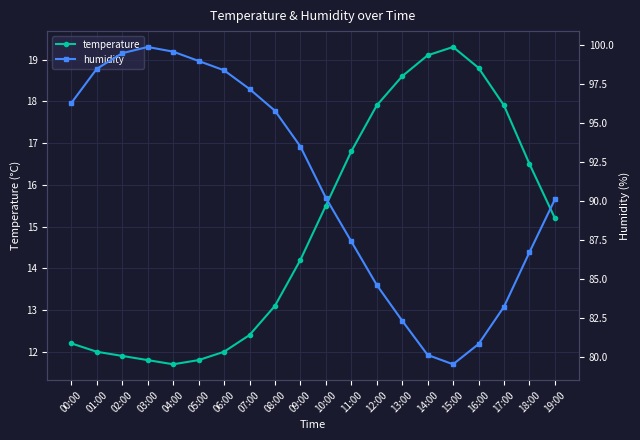

Between 11:00 and 08:00, which is larger?

11:00